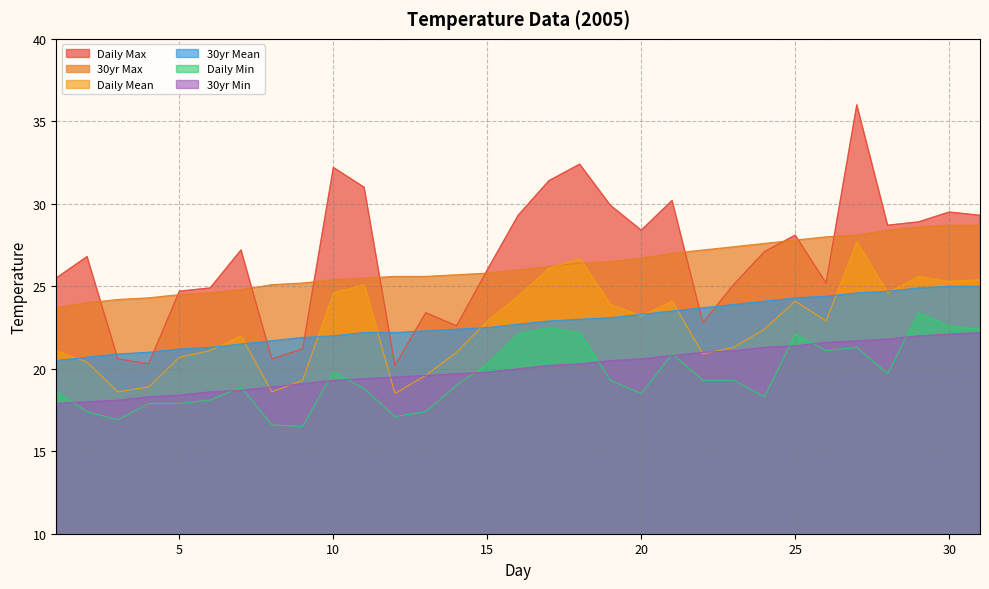

What is the difference between the second highest and minimum values in the col_5 series?

4.5